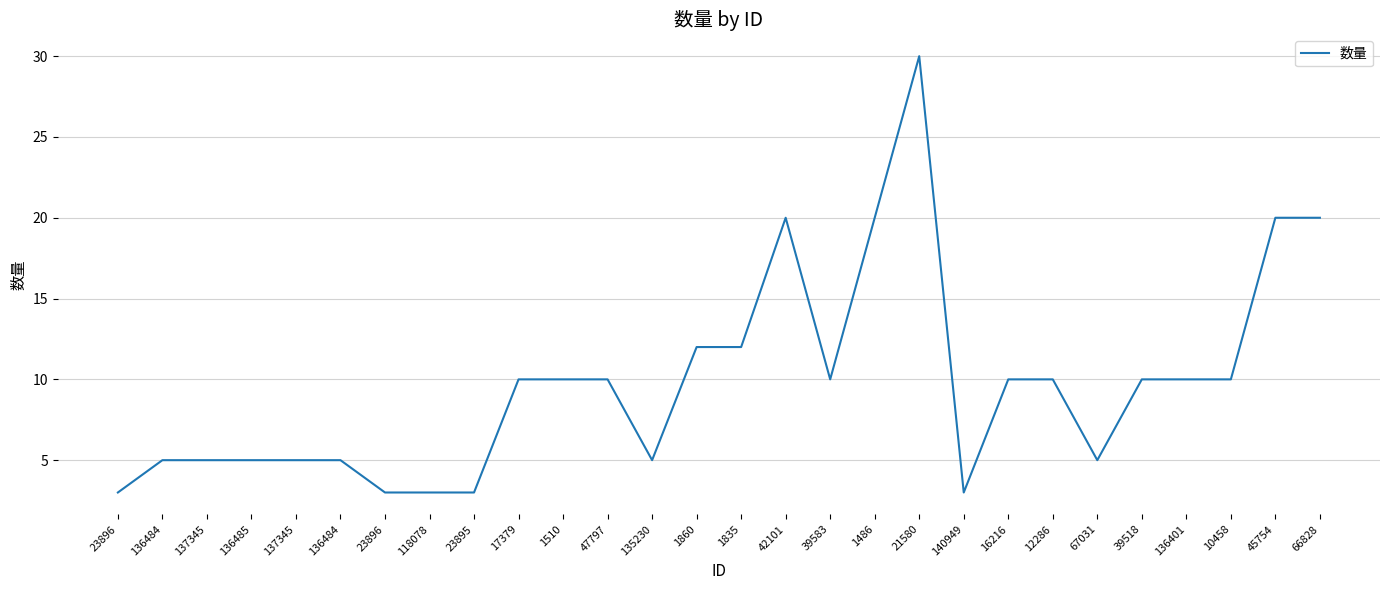

What is the sum of the values at 12286 and 1835?

22